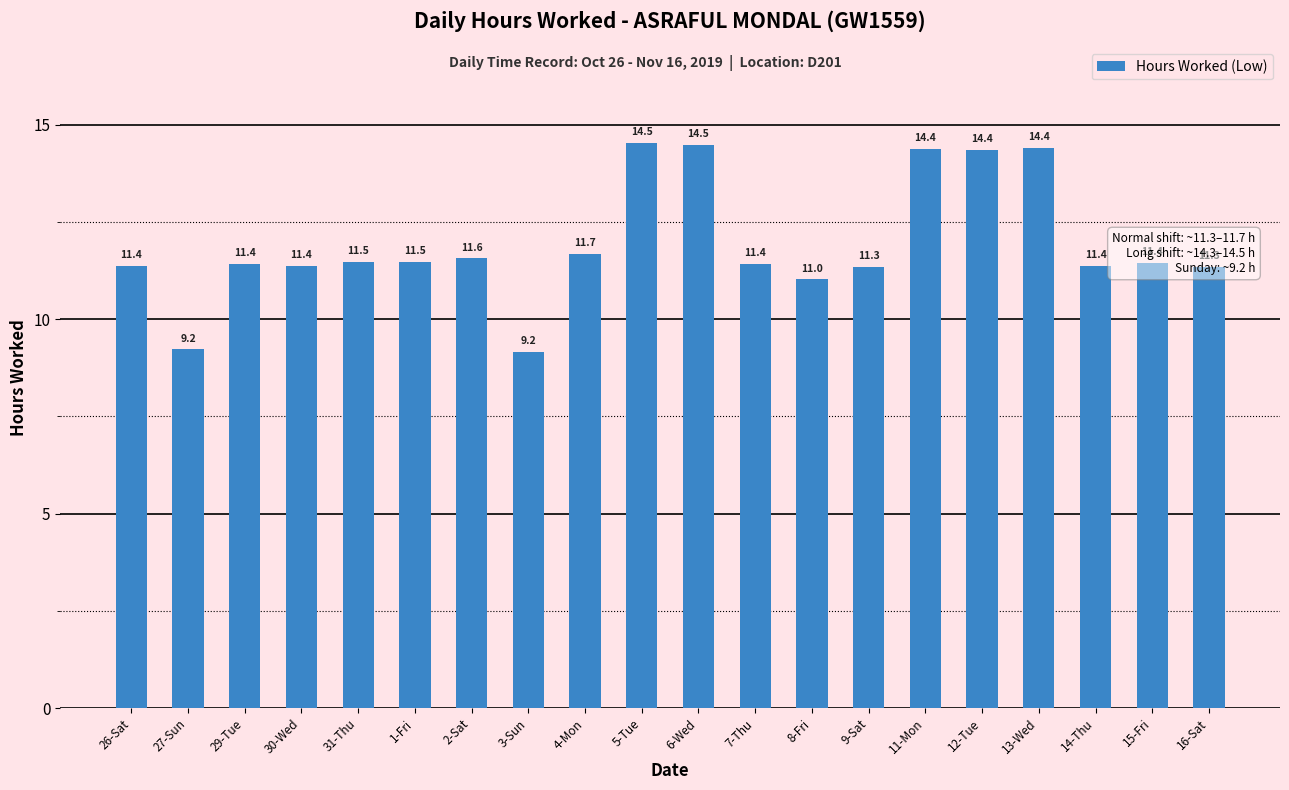

Approximately how many times larger is the value at 16-Sat compared to 30-Wed?

1.0